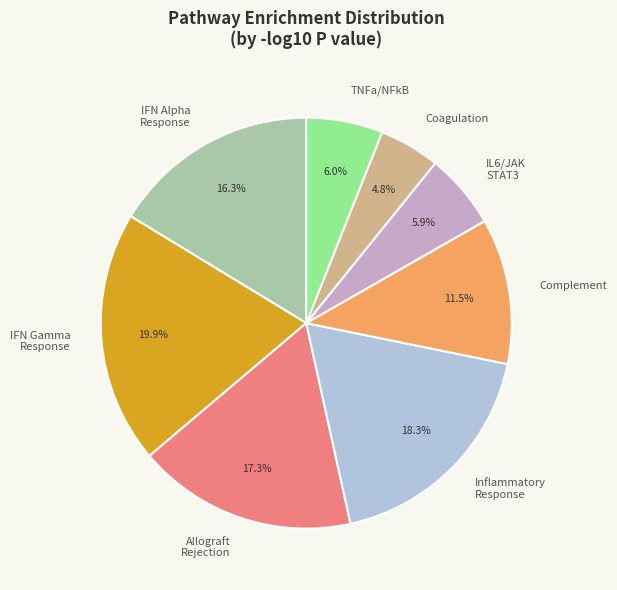

Combined, what portion of the pie is TNFa/NFkB and Allograft Rejection?

23.3%